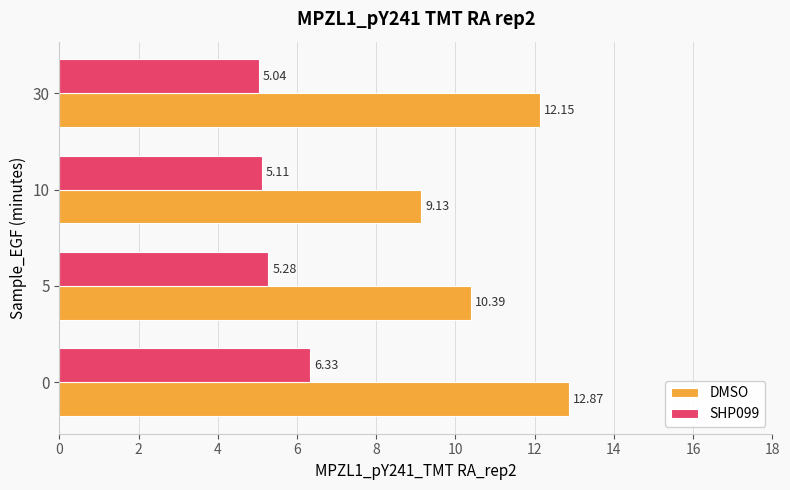

What is the total value across all series at 0?

19.2